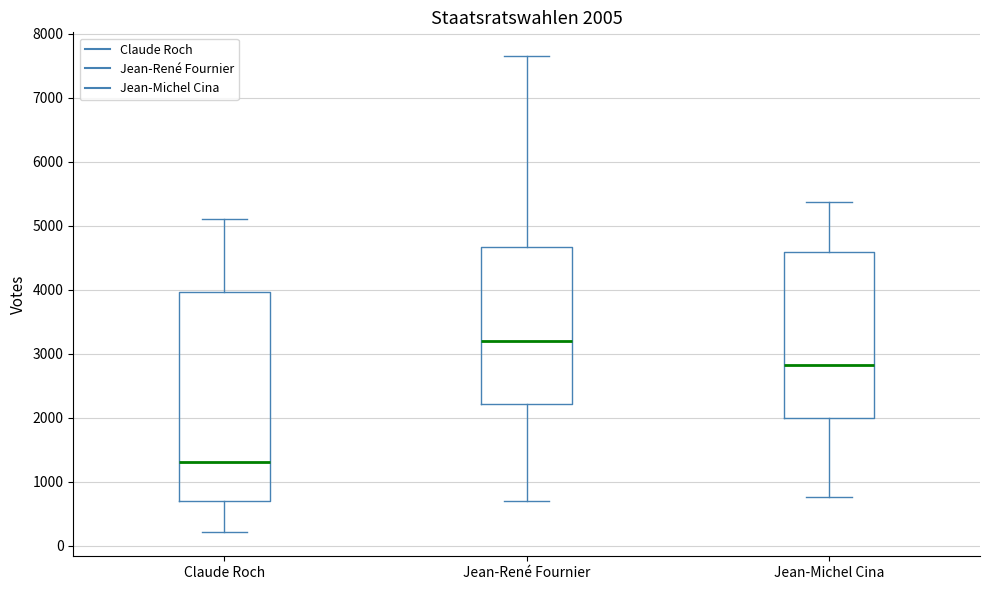

Which box's median line is the highest?

Jean-René Fournier